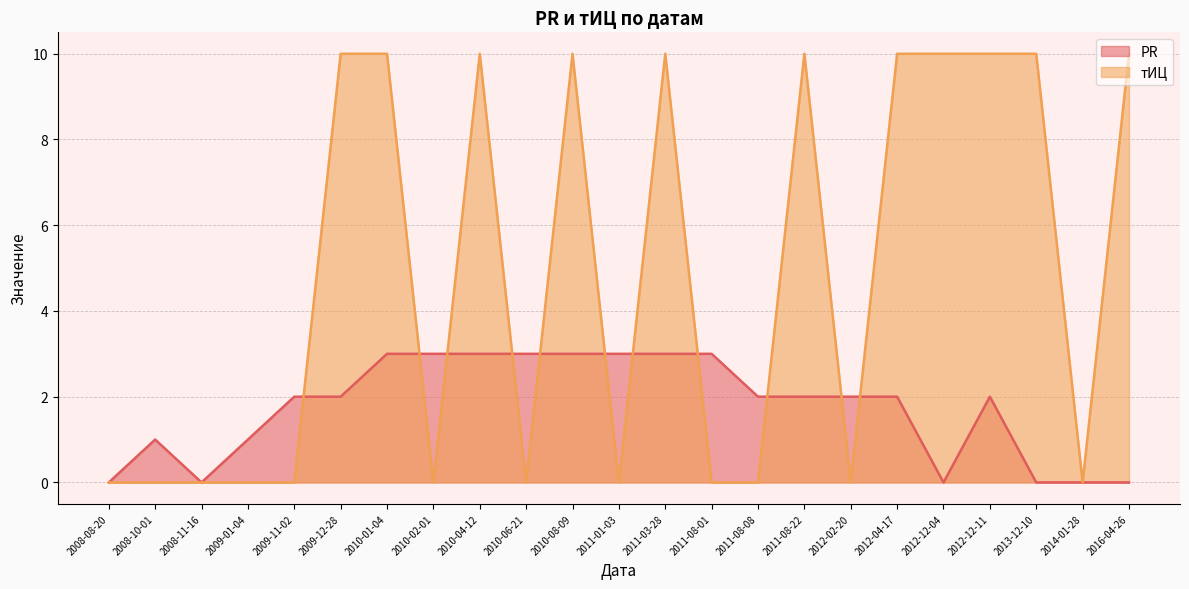

How many interior local peaks does the тИЦ series have?

4